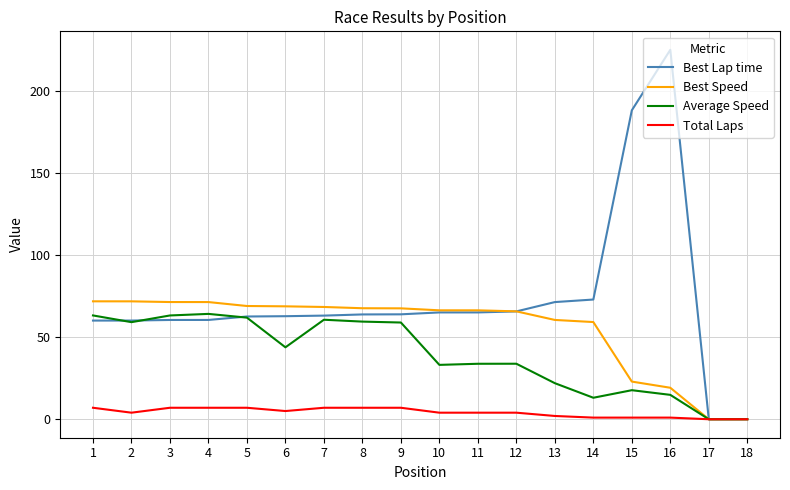

What is the sum of all Best Speed values?

988.3